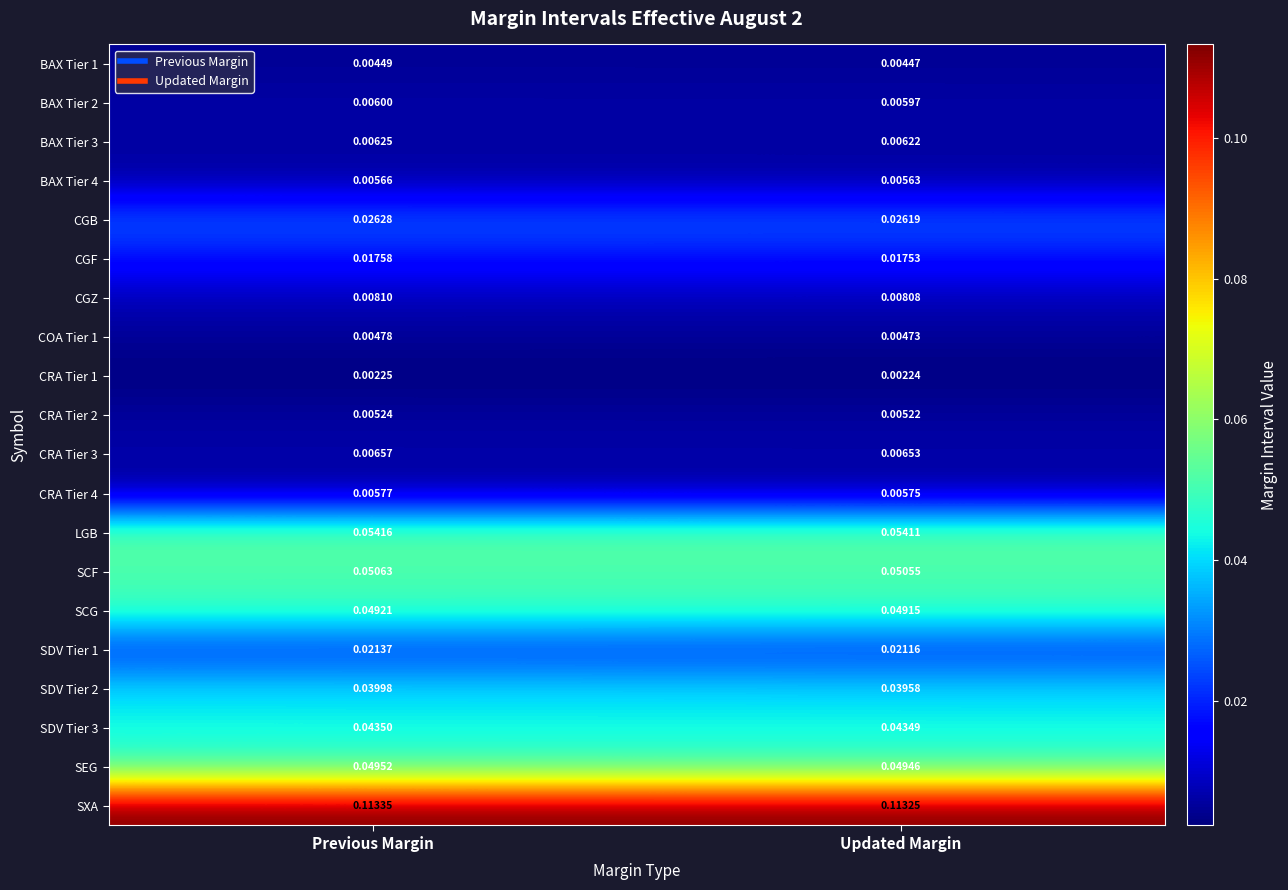

Which series has the widest spread of values?

SDV Tier 2